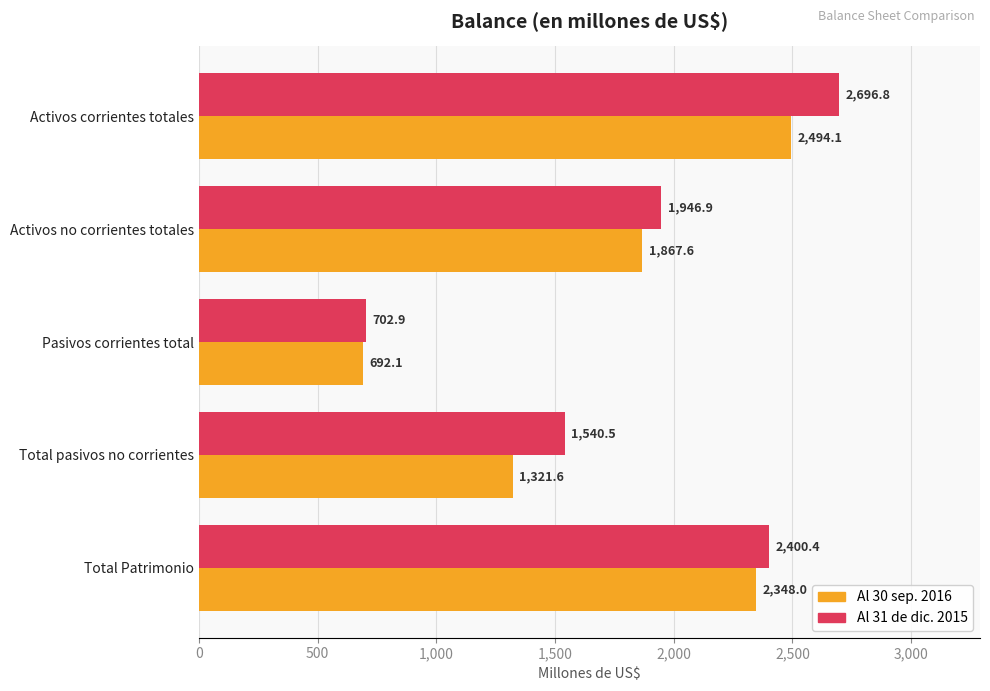

List the series in order of their peak value, highest first.

Al 31 de dic. 2015, Al 30 sep. 2016